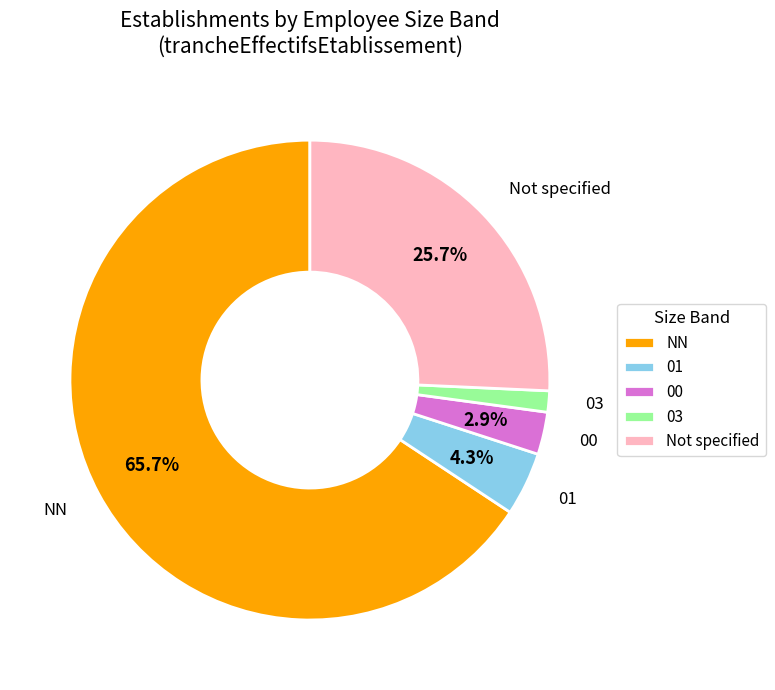

Count the number of slices in the pie.

5